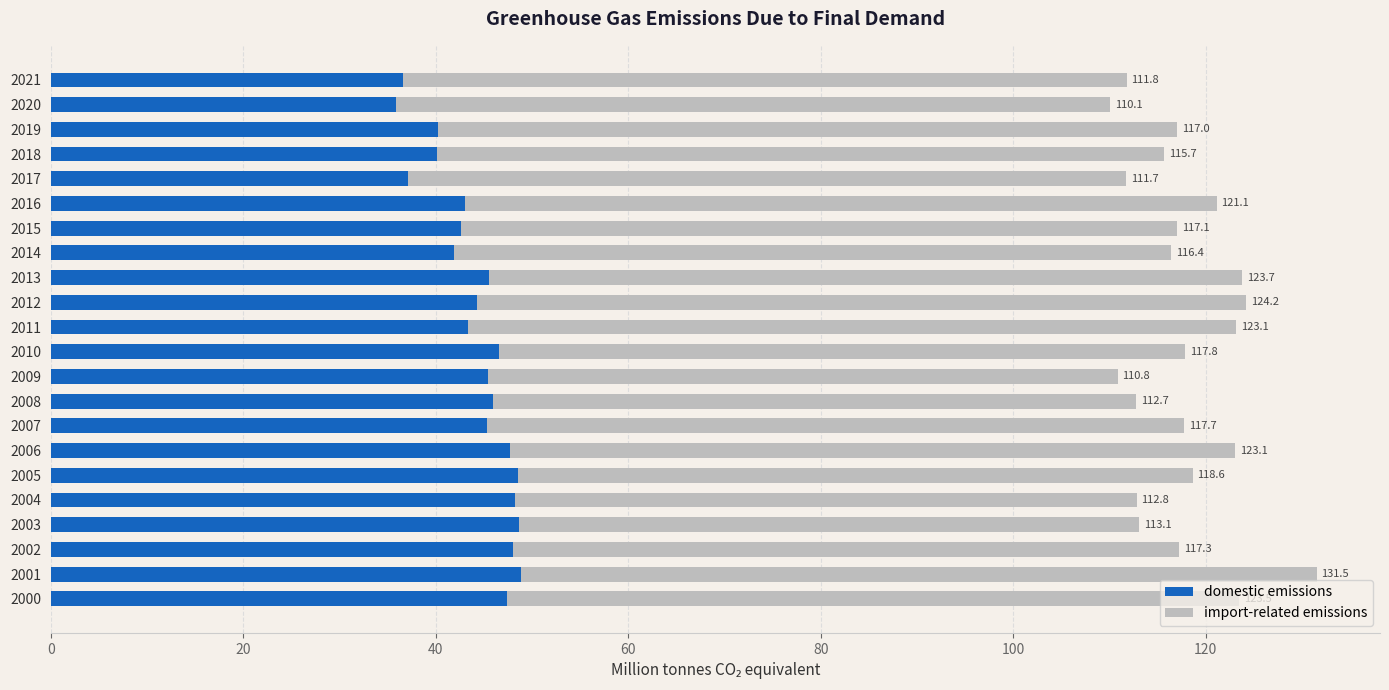

What are all the series names shown in the legend?

domestic emissions, import-related emissions